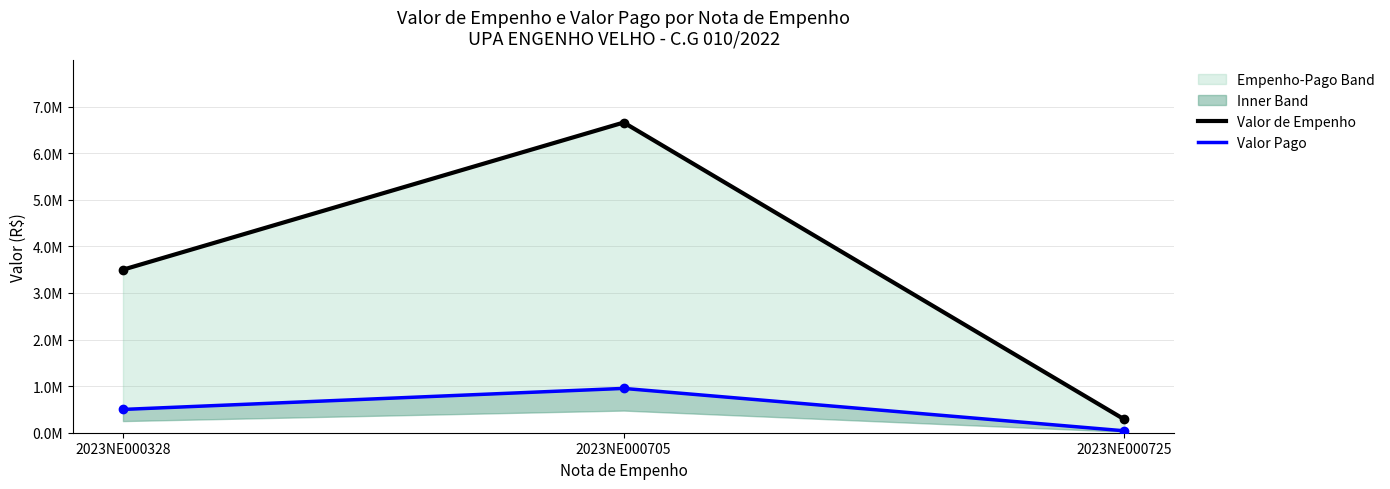

What is the sum of the Valor Pago values at 2023NE000725 and 2023NE000328?

540774.9